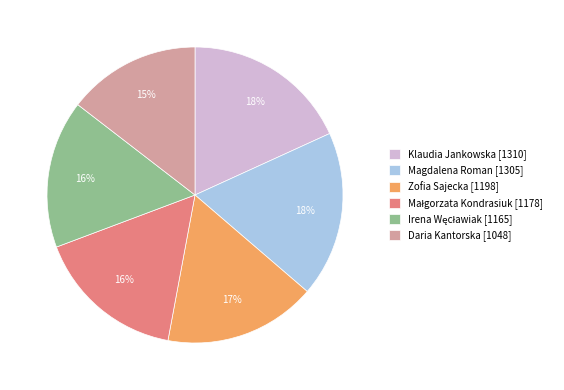

To the nearest percent, what portion does Zofia Sajecka [1198] represent?

17%